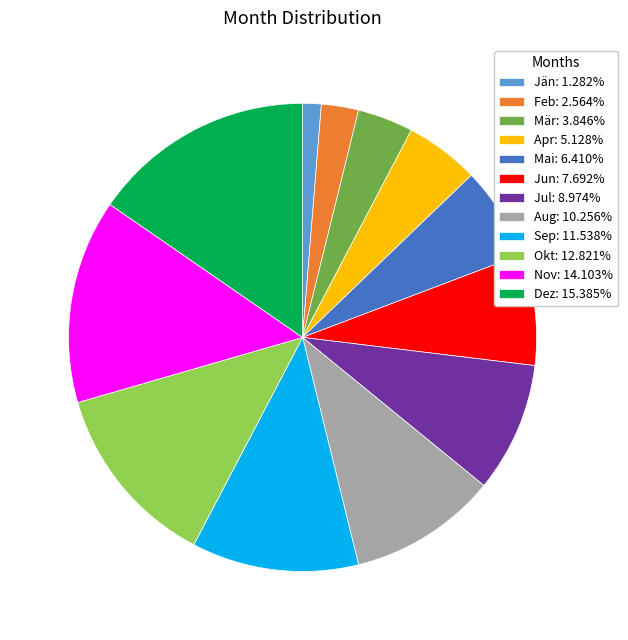

Is the sum of Sep: 11.538% and Okt: 12.821% greater than half?

No